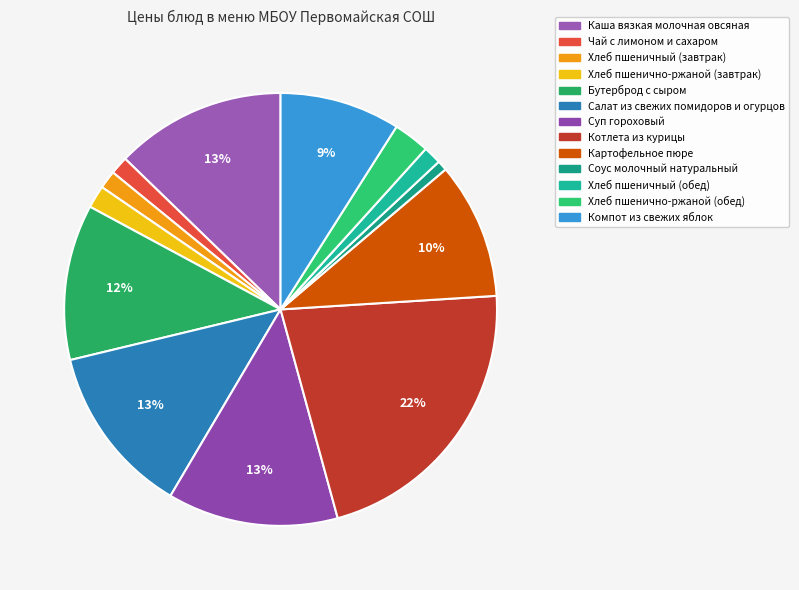

How many segments does this pie chart have?

13